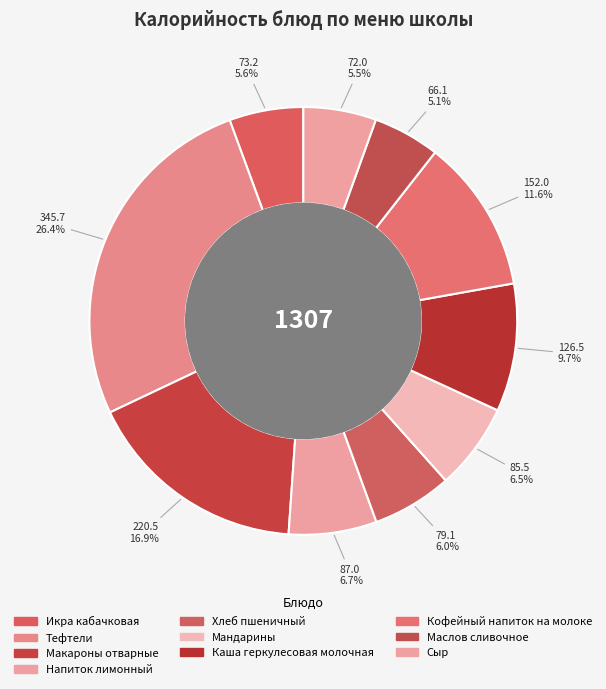

Combined, do Икра кабачковая and Кофейный напиток на молоке account for over 50%?

No